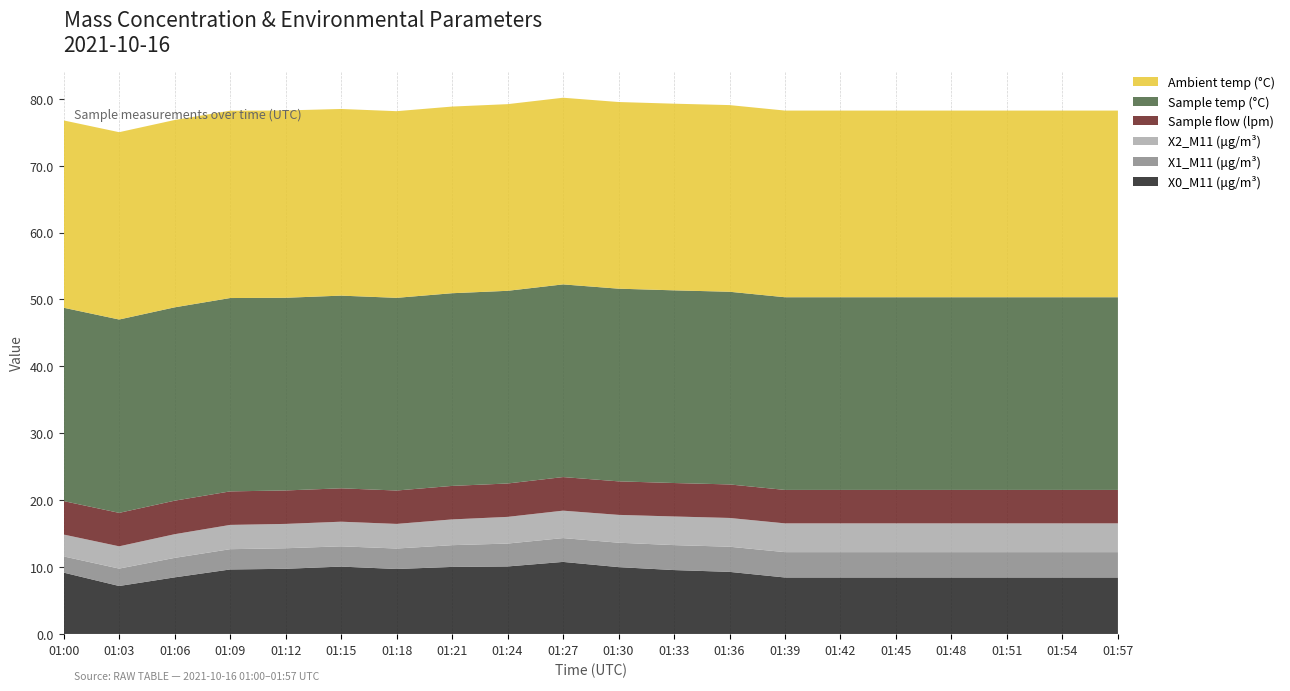

Reading left to right, extract all data points from this chart.

X0_M11 (μg/m³): 01:00=9.2	01:03=7.2	01:06=8.5	01:09=9.6	01:12=9.7	01:15=10.1	01:18=9.7	01:21=10.0	01:24=10.1	01:27=10.8	01:30=10.0	01:33=9.6	01:36=9.3	01:39=8.4	01:42=8.4	01:45=8.4	01:48=8.4	01:51=8.4	01:54=8.4	01:57=8.4
X1_M11 (μg/m³): 01:00=2.4	01:03=2.6	01:06=2.9	01:09=3.0	01:12=3.1	01:15=3.0	01:18=3.1	01:21=3.2	01:24=3.4	01:27=3.6	01:30=3.6	01:33=3.7	01:36=3.8	01:39=3.8	01:42=3.8	01:45=3.8	01:48=3.8	01:51=3.8	01:54=3.8	01:57=3.8
X2_M11 (μg/m³): 01:00=3.3	01:03=3.3	01:06=3.5	01:09=3.6	01:12=3.6	01:15=3.7	01:18=3.7	01:21=3.9	01:24=4.0	01:27=4.1	01:30=4.2	01:33=4.3	01:36=4.3	01:39=4.3	01:42=4.3	01:45=4.3	01:48=4.3	01:51=4.3	01:54=4.3	01:57=4.3
Sample flow (lpm): 01:00=5.0	01:03=5.0	01:06=5.0	01:09=5.0	01:12=5.0	01:15=5.0	01:18=5.0	01:21=5.0	01:24=5.0	01:27=5.0	01:30=5.0	01:33=5.0	01:36=5.0	01:39=5.0	01:42=5.0	01:45=5.0	01:48=5.0	01:51=5.0	01:54=5.0	01:57=5.0
Sample temp (°C): 01:00=28.9	01:03=28.9	01:06=28.9	01:09=28.9	01:12=28.8	01:15=28.8	01:18=28.8	01:21=28.8	01:24=28.8	01:27=28.8	01:30=28.8	01:33=28.8	01:36=28.8	01:39=28.8	01:42=28.8	01:45=28.8	01:48=28.8	01:51=28.8	01:54=28.8	01:57=28.8
Ambient temp (°C): 01:00=28.0	01:03=28.0	01:06=28.0	01:09=28.0	01:12=28.0	01:15=27.9	01:18=27.9	01:21=27.9	01:24=27.9	01:27=27.9	01:30=27.9	01:33=27.9	01:36=27.9	01:39=27.9	01:42=27.9	01:45=27.9	01:48=27.9	01:51=27.9	01:54=27.9	01:57=27.9